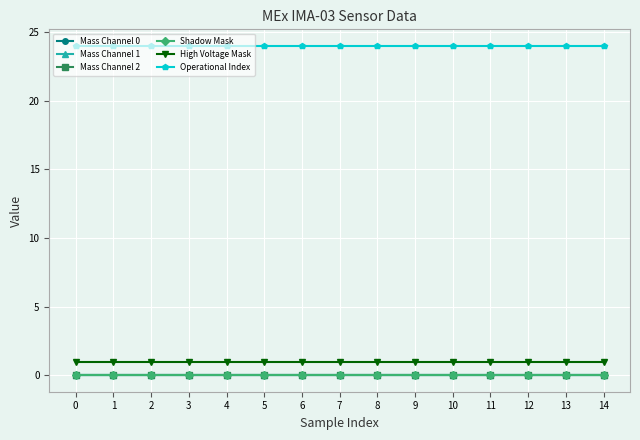

What is the average value of the High Voltage Mask series?

1